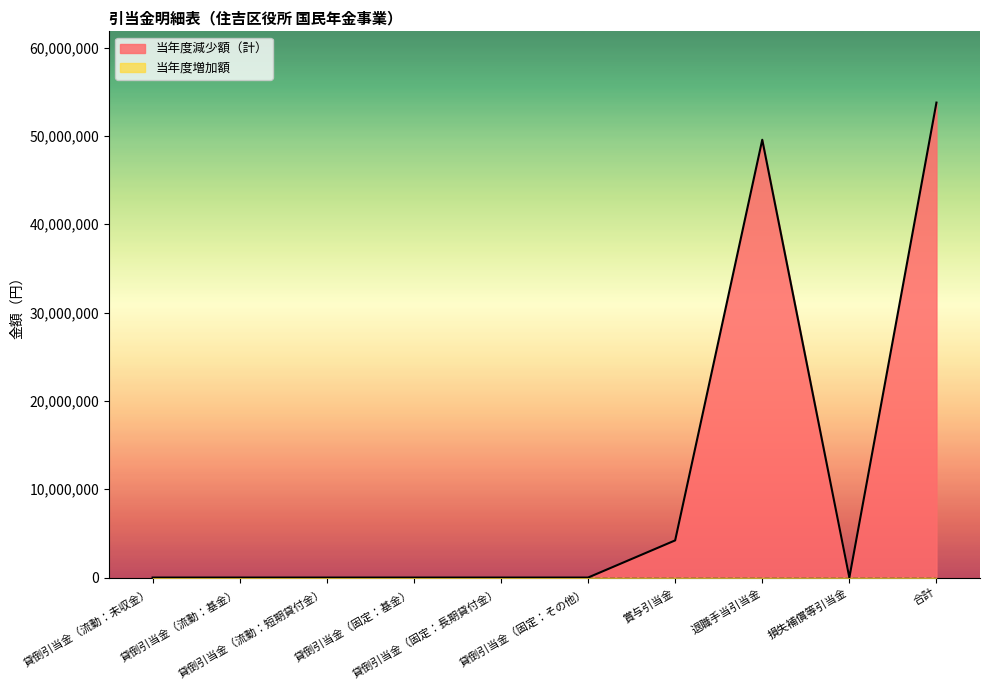

Which category has the lowest value across all series?

貸倒引当金（流動：未収金）